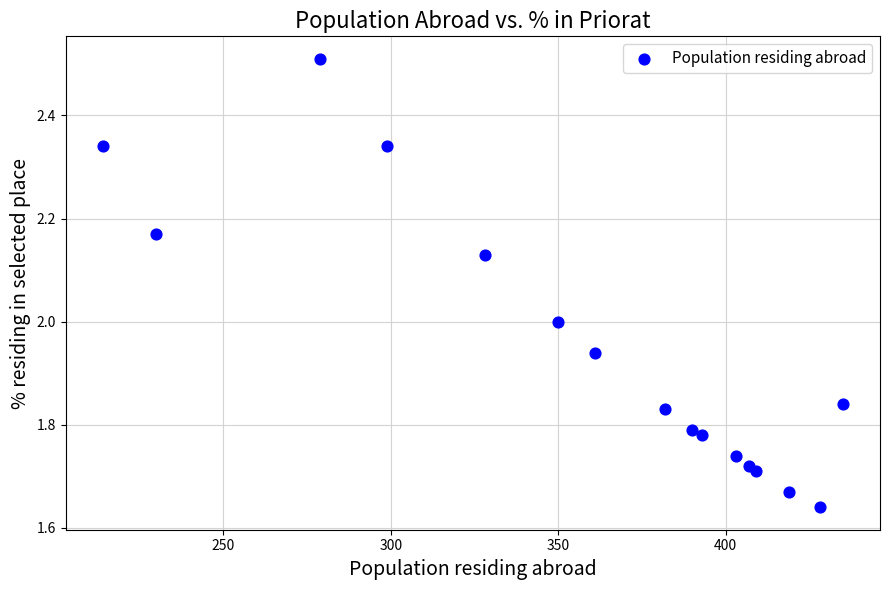

What is the range of X values (max minus min)?

221.0